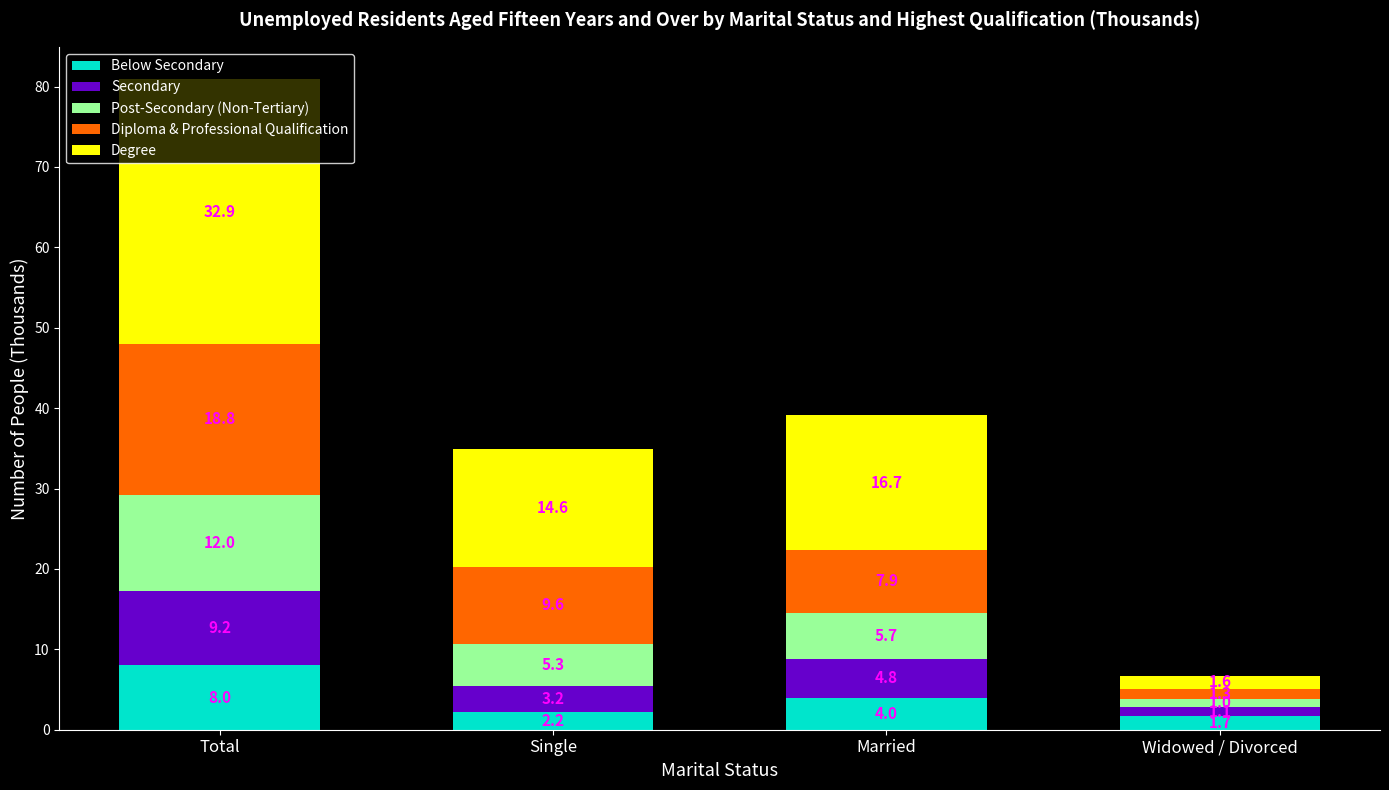

What is the total value across all series at Single?

34.9